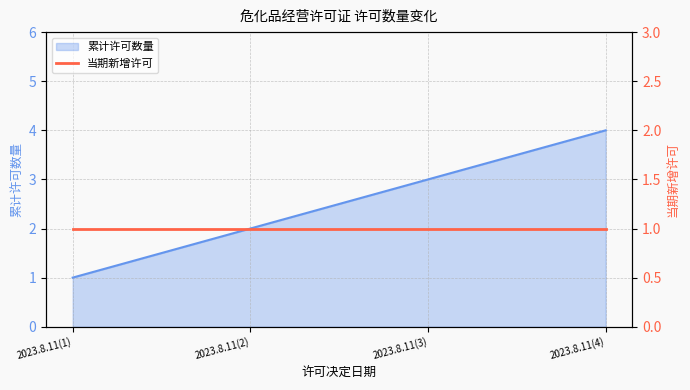

Approximately how many times larger is the value at 2023.8.11(2) compared to 2023.8.11(4)?

0.5